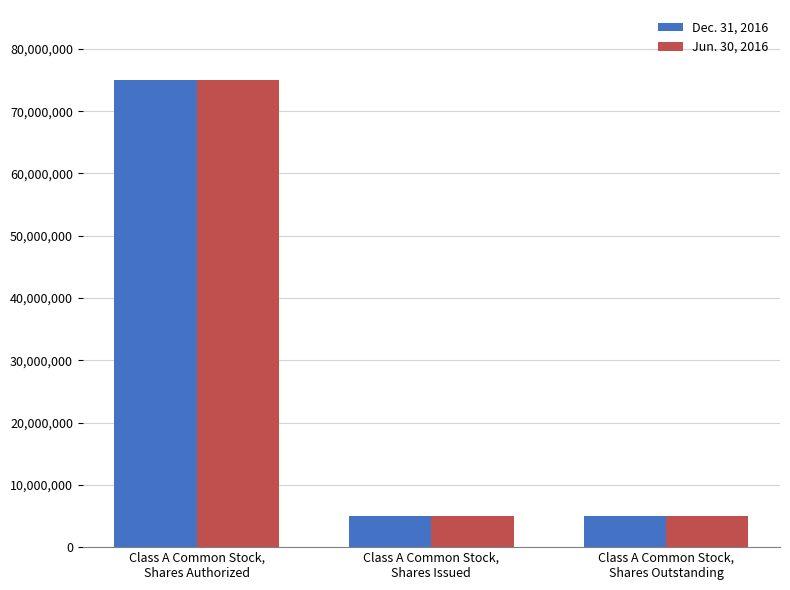

How many groups of bars are there?

3